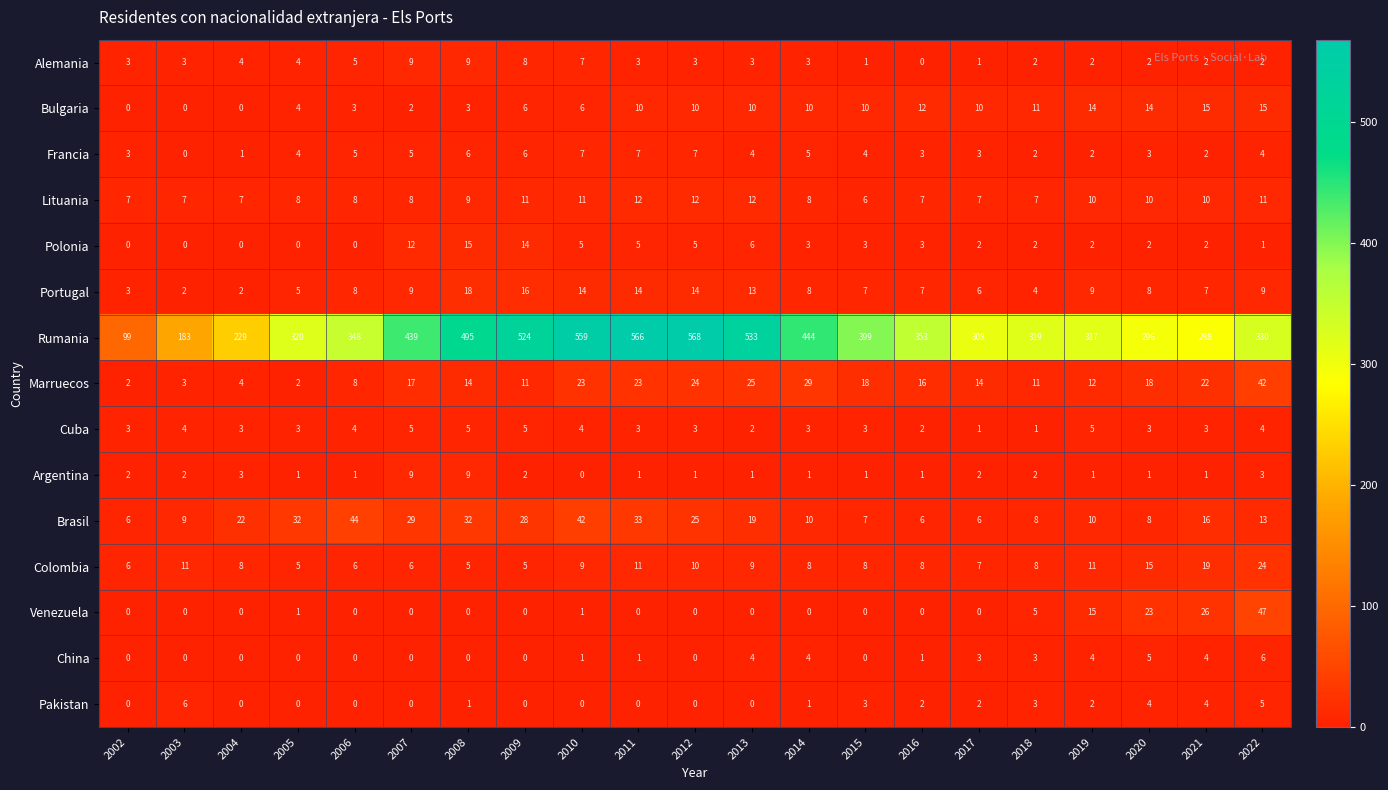

What is the sum of all Brasil values?

405